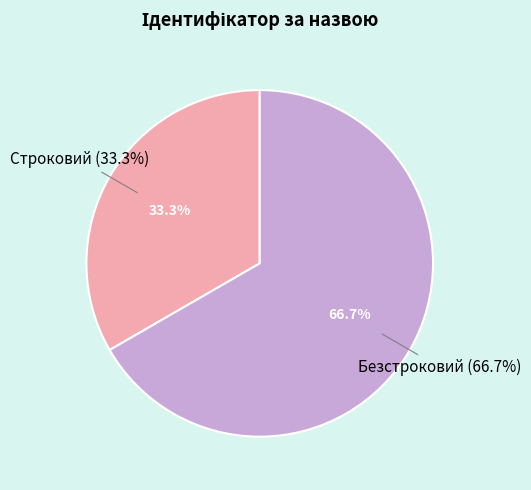

To the nearest percent, what percentage of the pie is Безстроковий?

67%